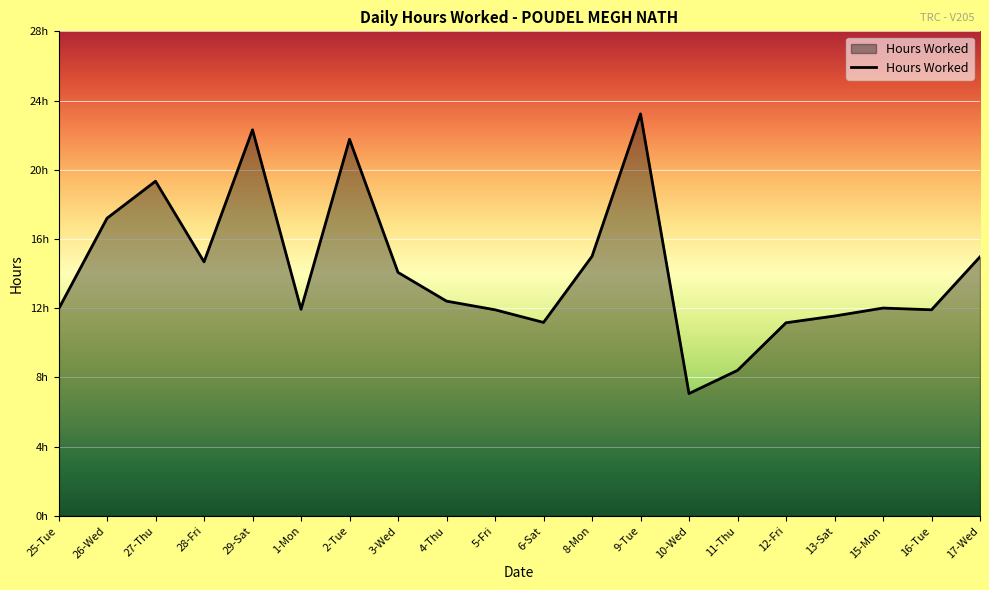

What is the maximum value shown in the chart?

23.2